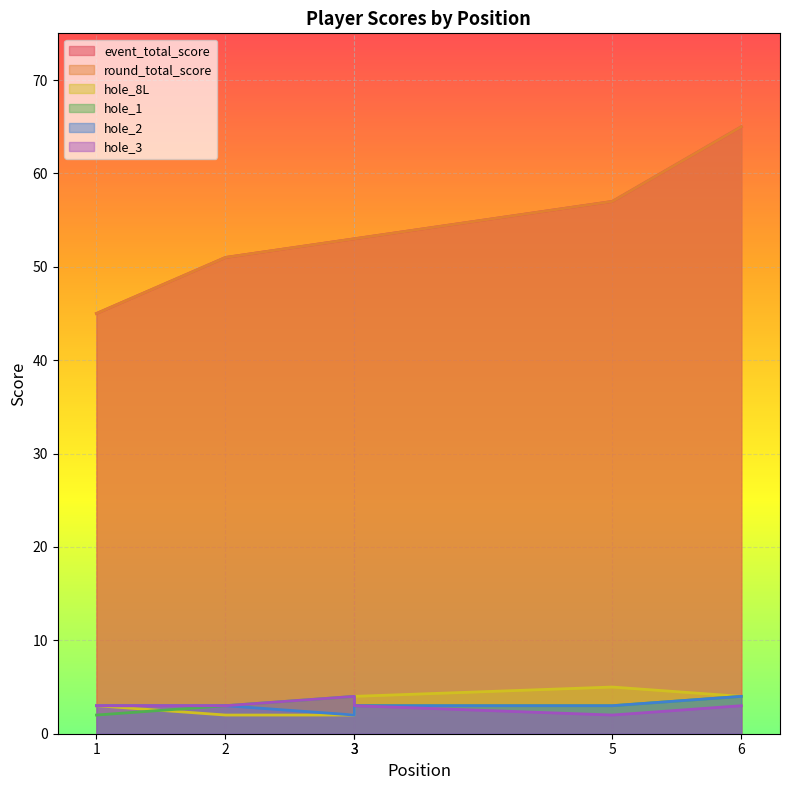

What is the value of the hole_1 point at the 3rd from the left?

4